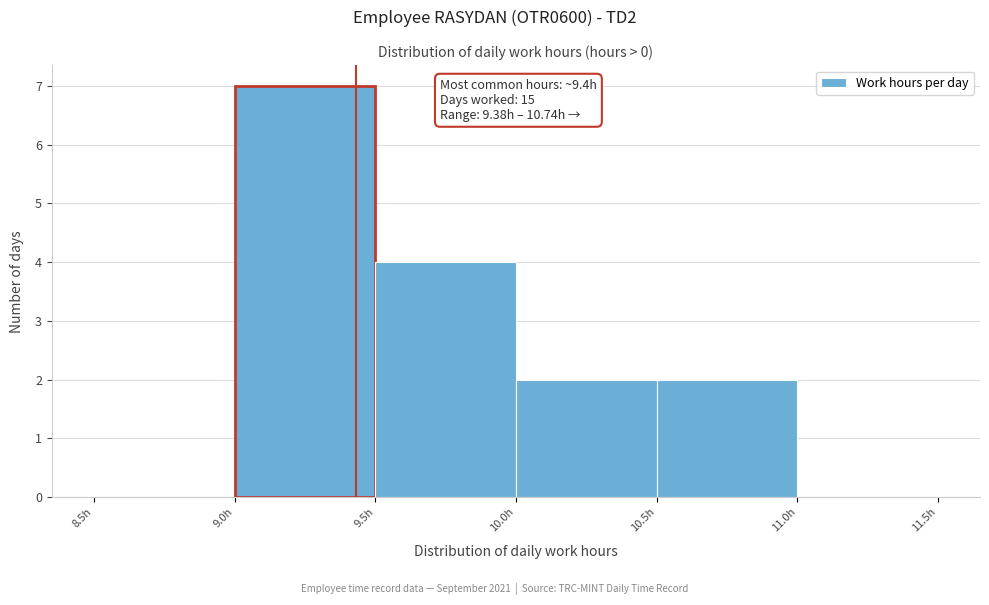

Which range on the x-axis has the tallest bar?

9.0 to 9.5